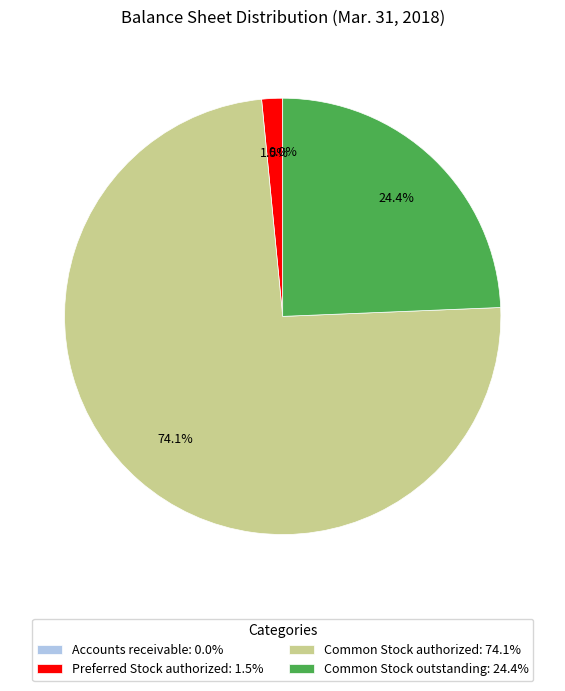

What percentage is the Common Stock authorized slice, to the nearest percent?

74%